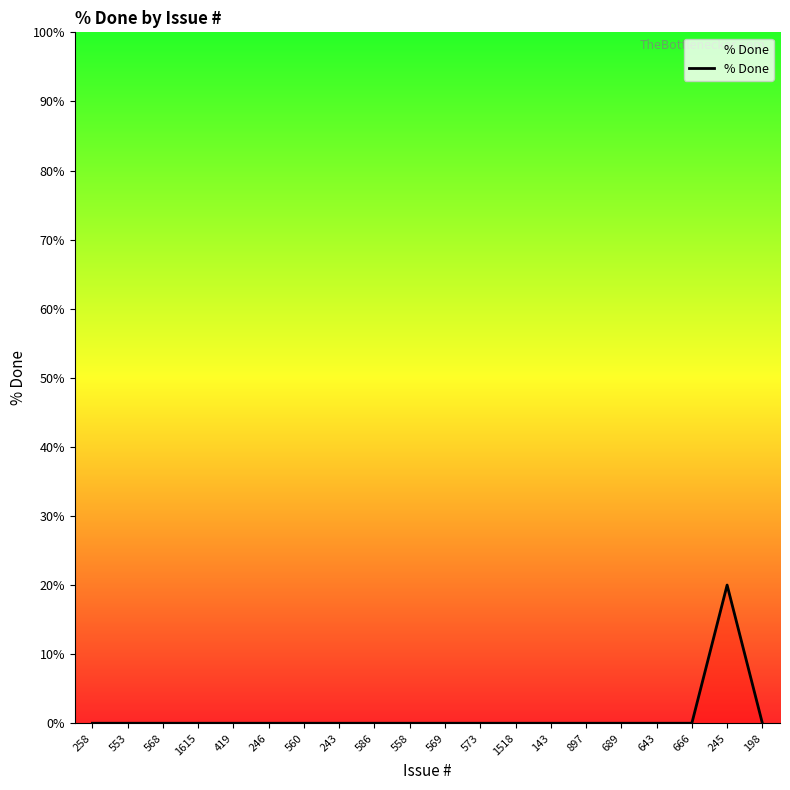

What is the difference between the maximum and minimum values?

20